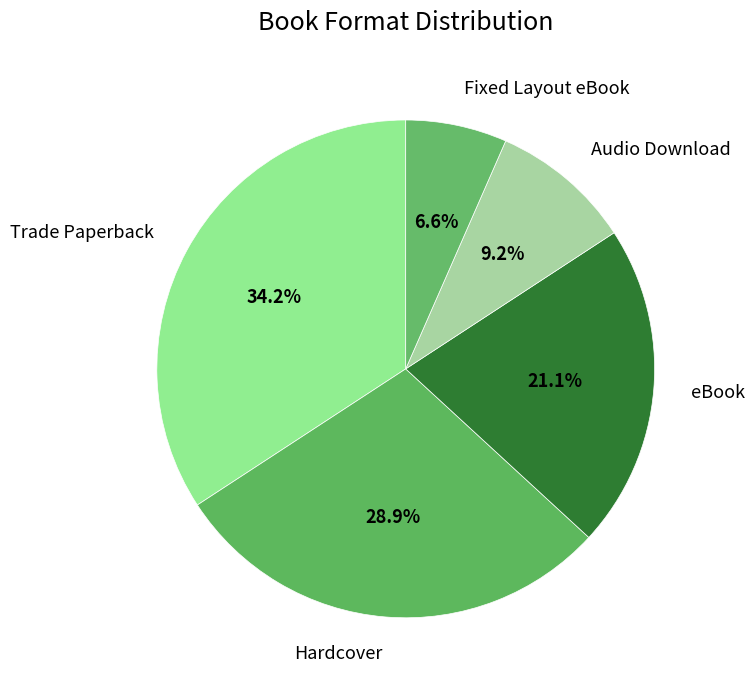

Approximately how many times larger is the value at Hardcover compared to Audio Download?

3.1